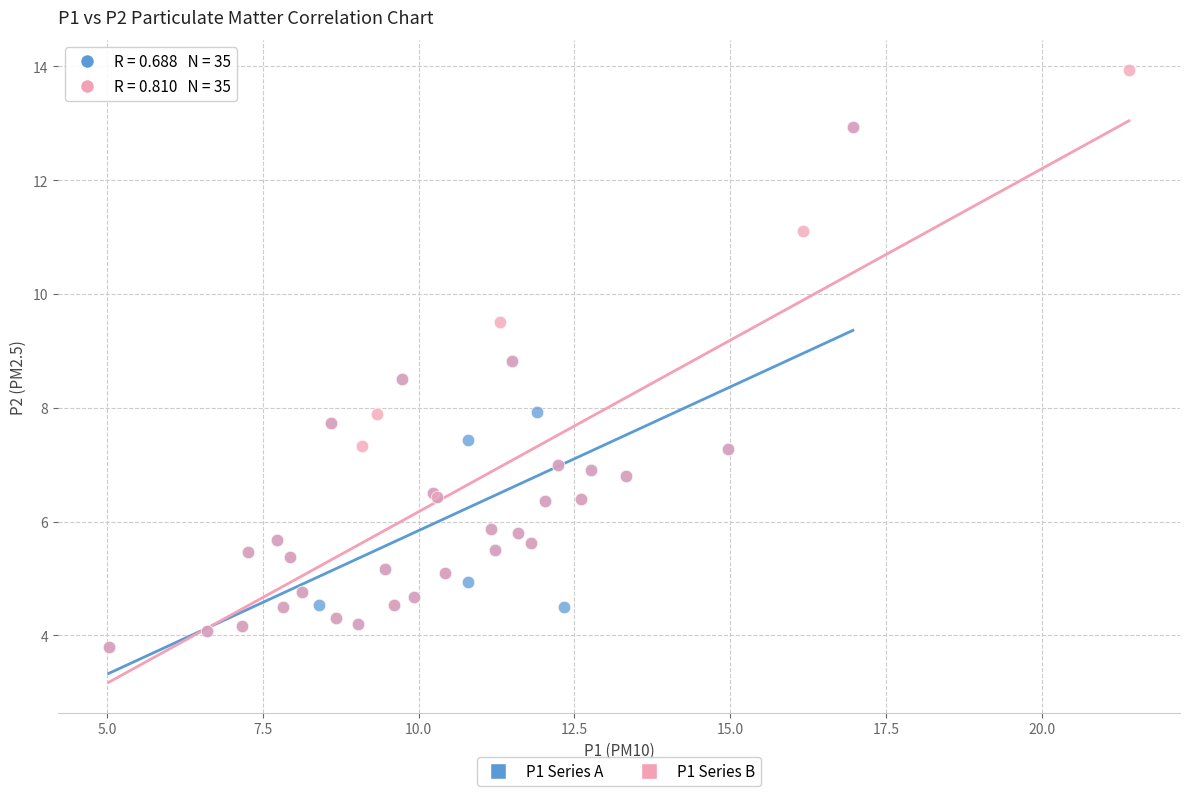

Which series reaches the maximum Y coordinate?

P1 Series B